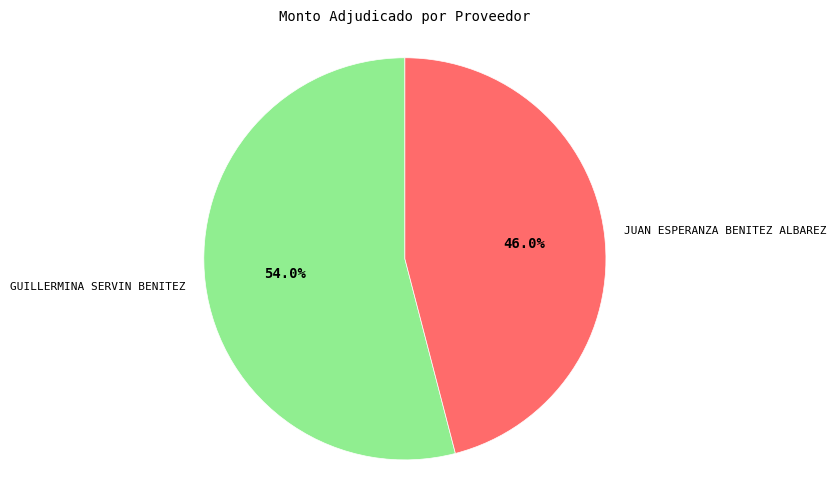

The JUAN ESPERANZA BENITEZ ALBAREZ slice represents 38% of the pie. True or false?

False